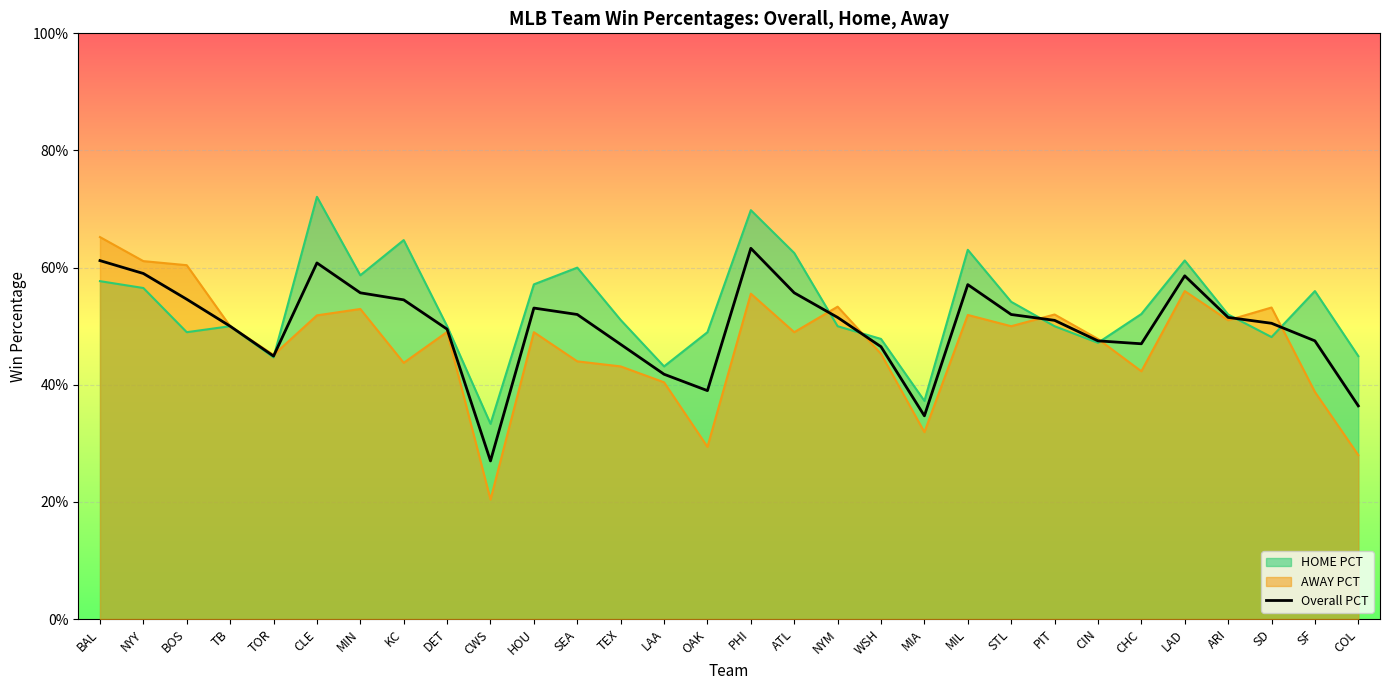

Reading left to right, transcribe all the data shown in this chart.

0.6	0.6	0.5	0.5	0.4	0.6	0.6	0.5	0.5	0.3	0.5	0.5	0.5	0.4	0.4	0.6	0.6	0.5	0.5	0.3	0.6	0.5	0.5	0.5	0.5	0.6	0.5	0.5	0.5	0.4